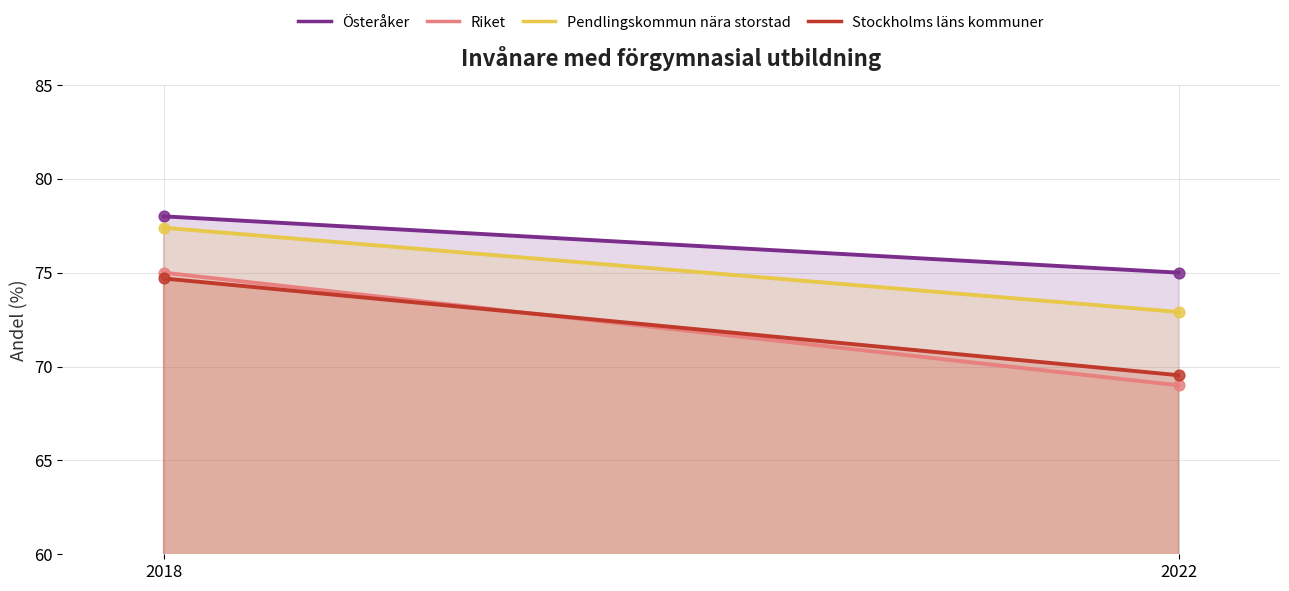

Which series reaches the minimum Y coordinate?

Riket